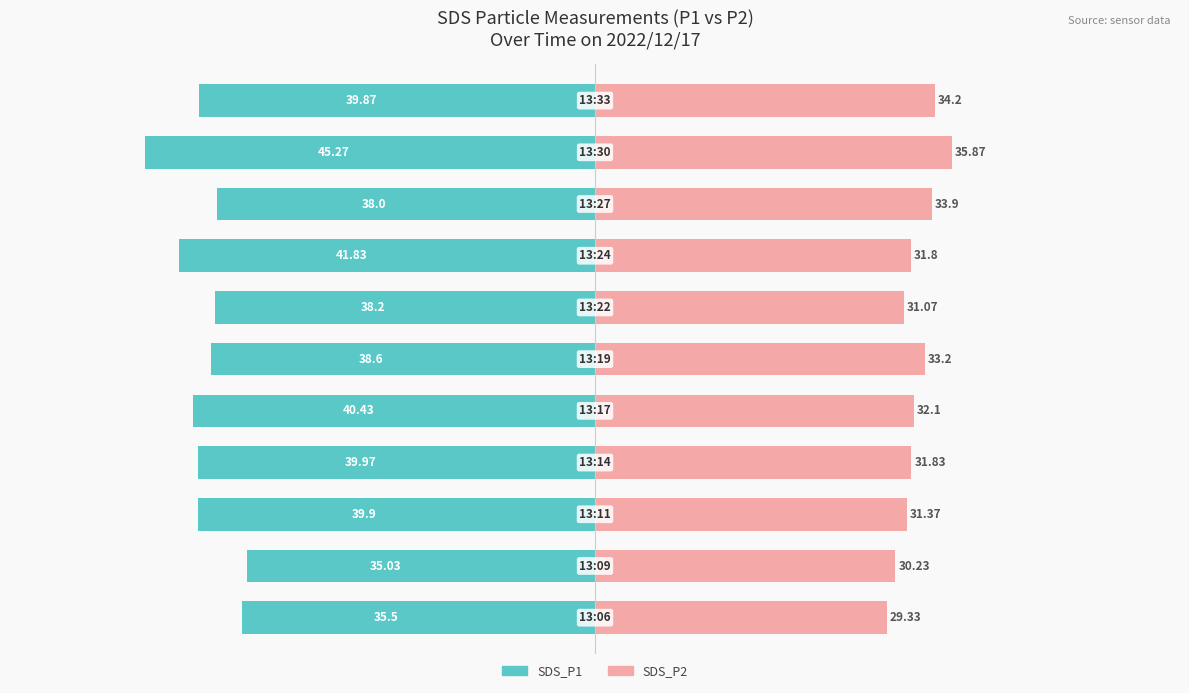

Read the SDS_P1 value at 4.

-40.4